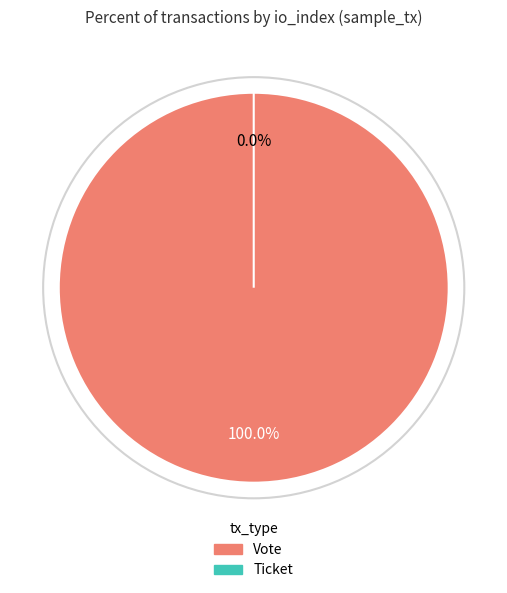

How many segments does this pie chart have?

2